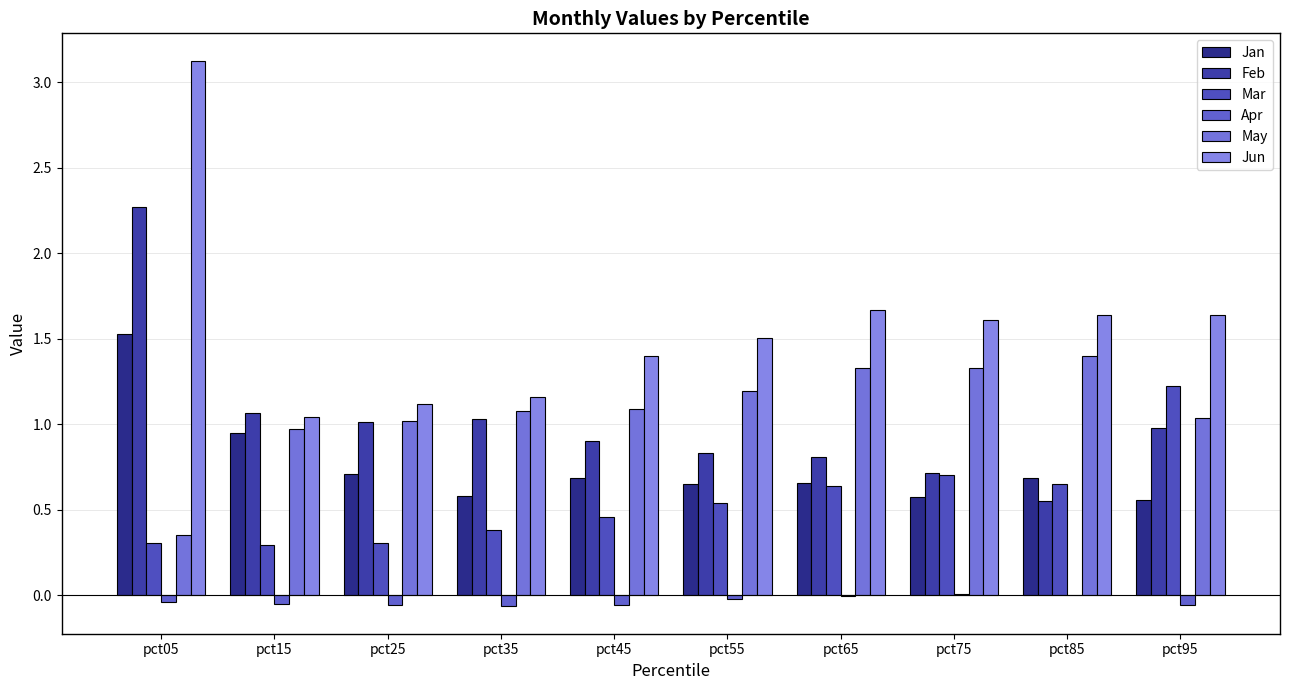

Are the bars horizontal?

No